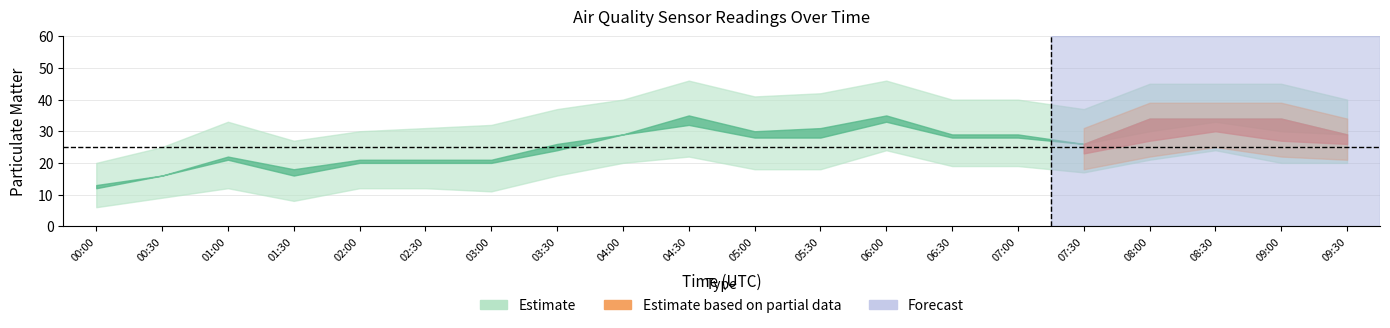

What is the value of the P1_upper point at the 11th from the left?

41